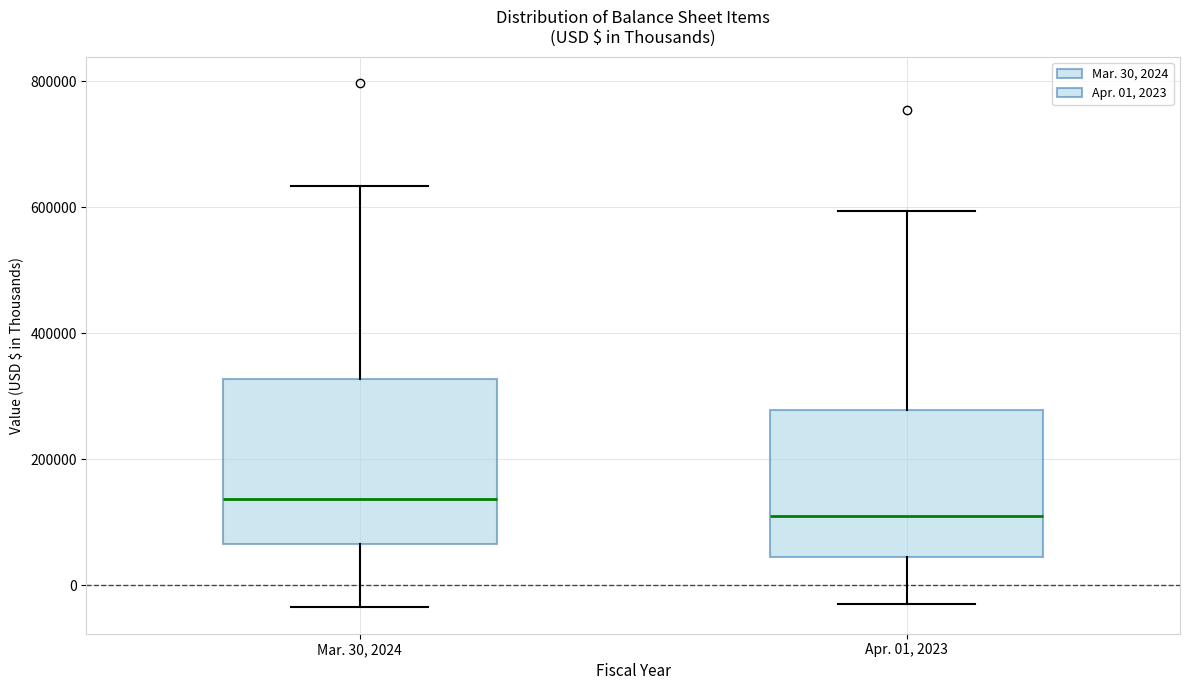

Reading left to right, transcribe this box plot: for each box, give where its median line is, the range the box spans, and where its two whiskers end, as read against the y-axis. The values are not printed on the chart, so give them approximately, as read against the axis.

Mar. 30, 2024: median 140000, box 60000 to 320000, whiskers -40000 to 640000
Apr. 01, 2023: median 100000, box 40000 to 280000, whiskers -40000 to 600000